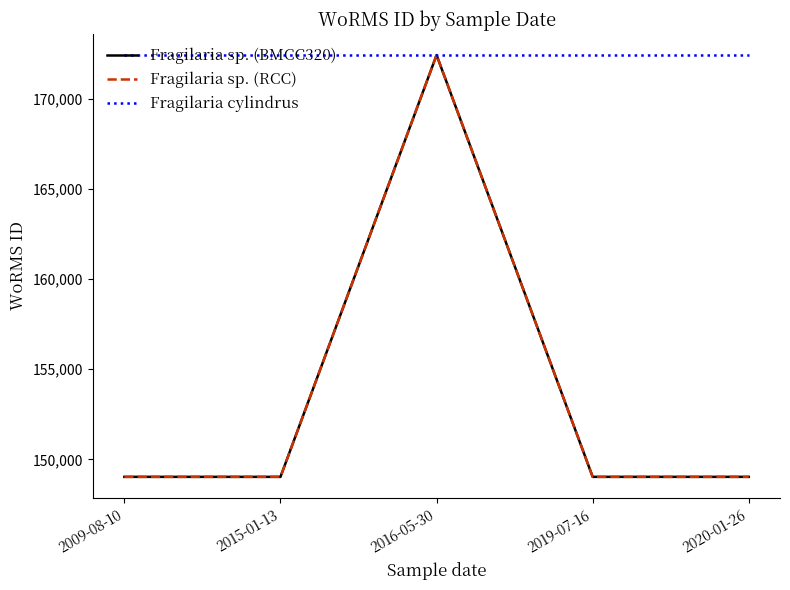

Rank the series at 2019-07-16 from highest to lowest value.

Fragilaria cylindrus, Fragilaria sp. (BMCC320), Fragilaria sp. (RCC)